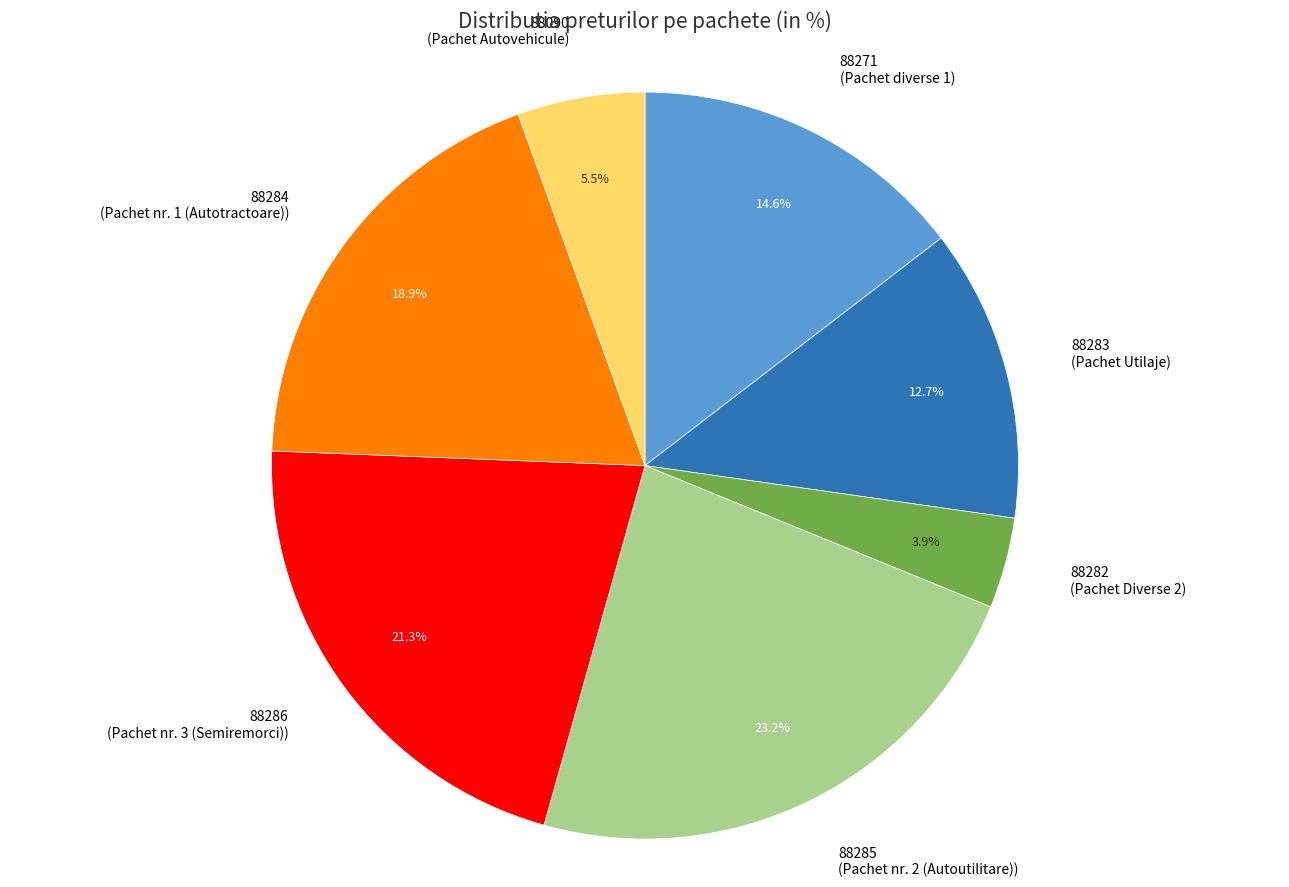

Between 88285 and 88271, which is larger?

88285